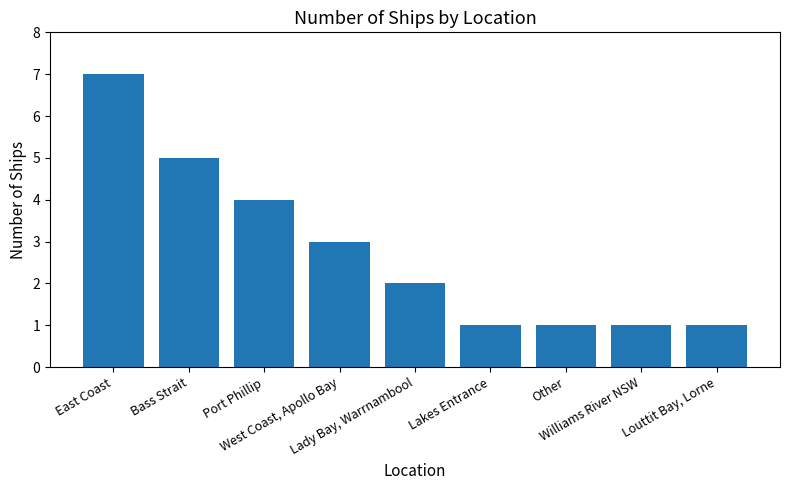

The chart shows a value of 0 at Lakes Entrance. True or false?

False